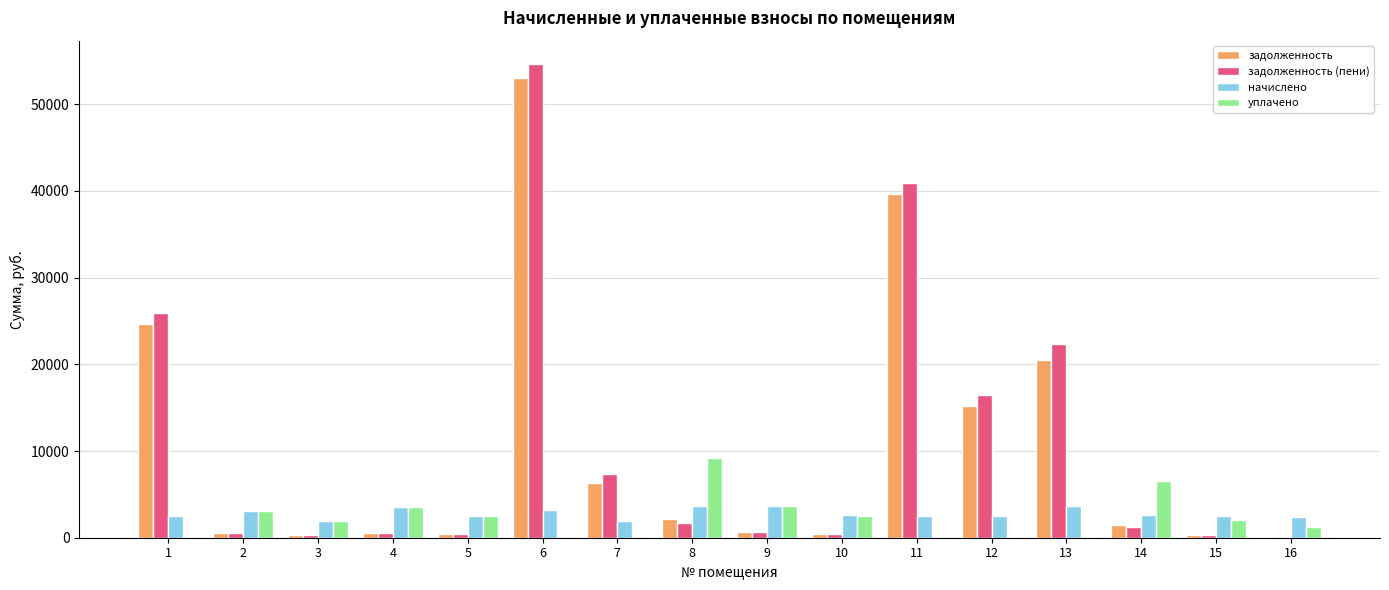

What are all the series names shown in the legend?

задолженность, задолженность (пени), начислено, уплачено